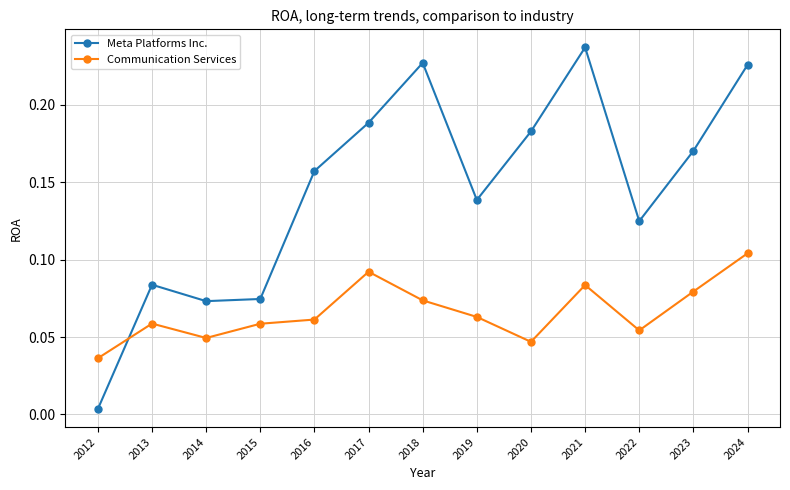

What is the sum of all Meta Platforms Inc. values?

1.9